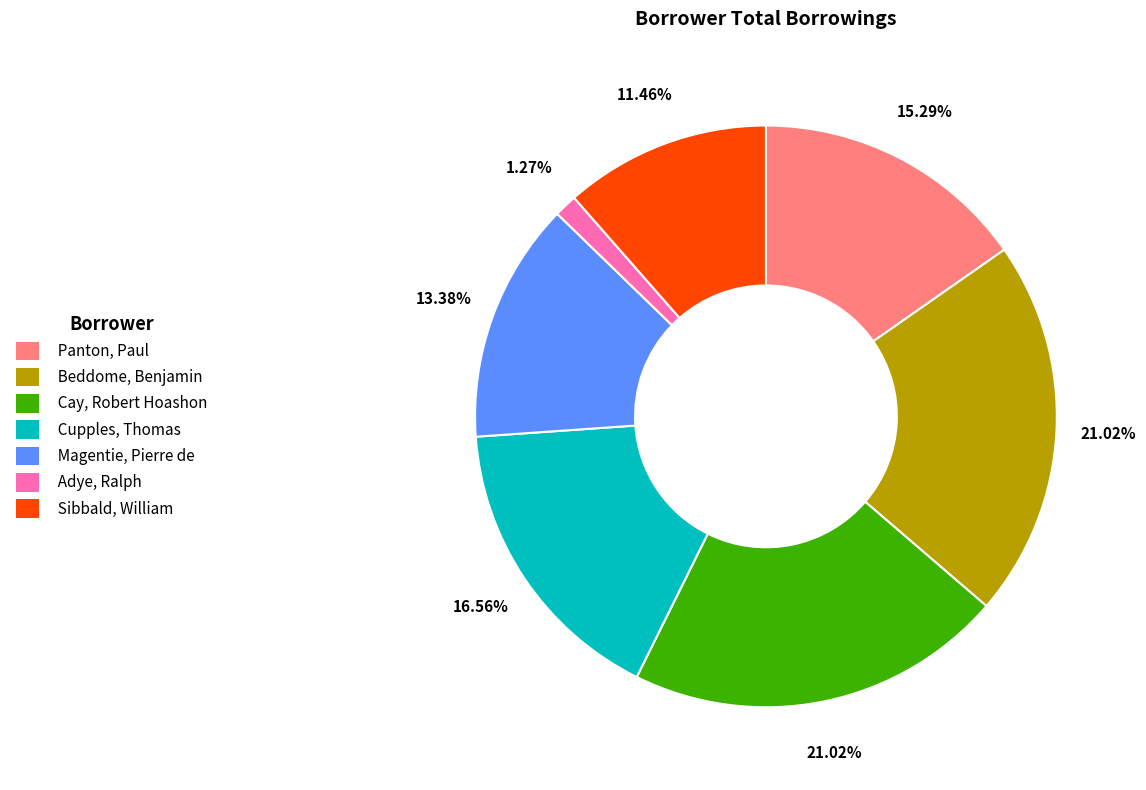

What percentage is the Sibbald, William slice, to the nearest percent?

11%